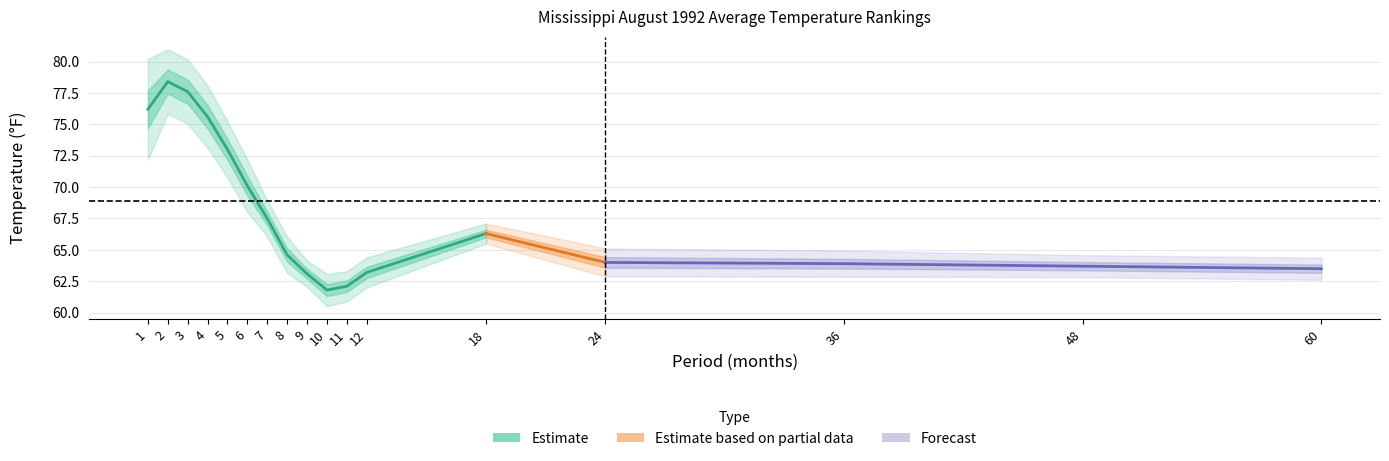

True or false: Departure and Mean cross at least once.

False